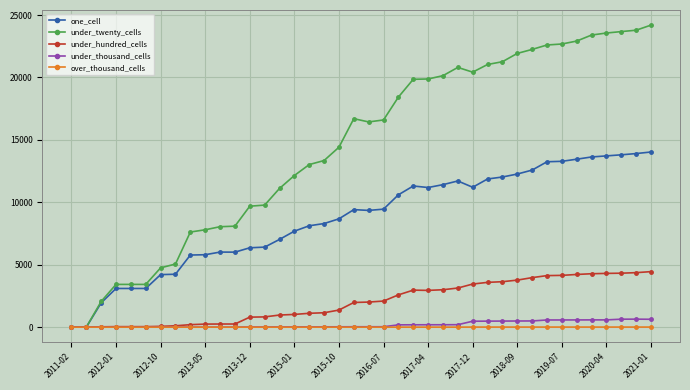

True or false: under_twenty_cells has more than 1 interior local peaks.

True